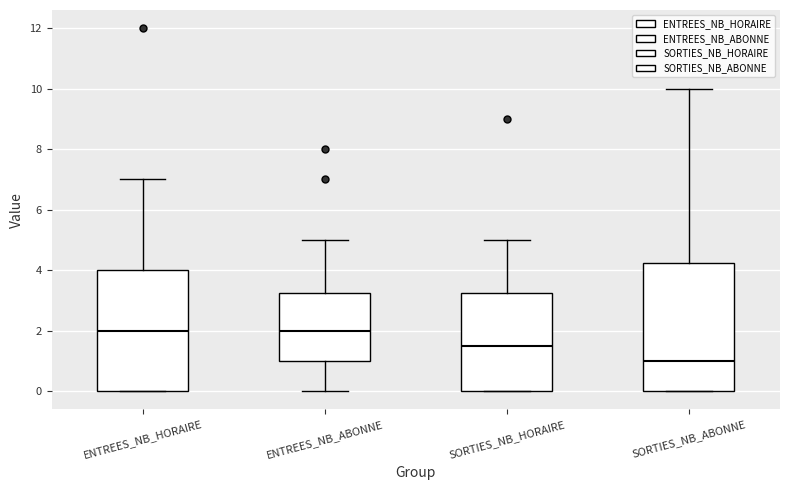

Reading left to right, transcribe this box plot: for each box, give where its median line is, the range the box spans, and where its two whiskers end, as read against the y-axis. The values are not printed on the chart, so give them approximately, as read against the axis.

ENTREES_NB_HORAIRE: median 2.0, box 0.0 to 4.0, whiskers 0.0 to 7.0
ENTREES_NB_ABONNE: median 2.0, box 1.0 to 3.2, whiskers 0.0 to 5.0
SORTIES_NB_HORAIRE: median 1.6, box 0.0 to 3.2, whiskers 0.0 to 5.0
SORTIES_NB_ABONNE: median 1.0, box 0.0 to 4.2, whiskers 0.0 to 10.0